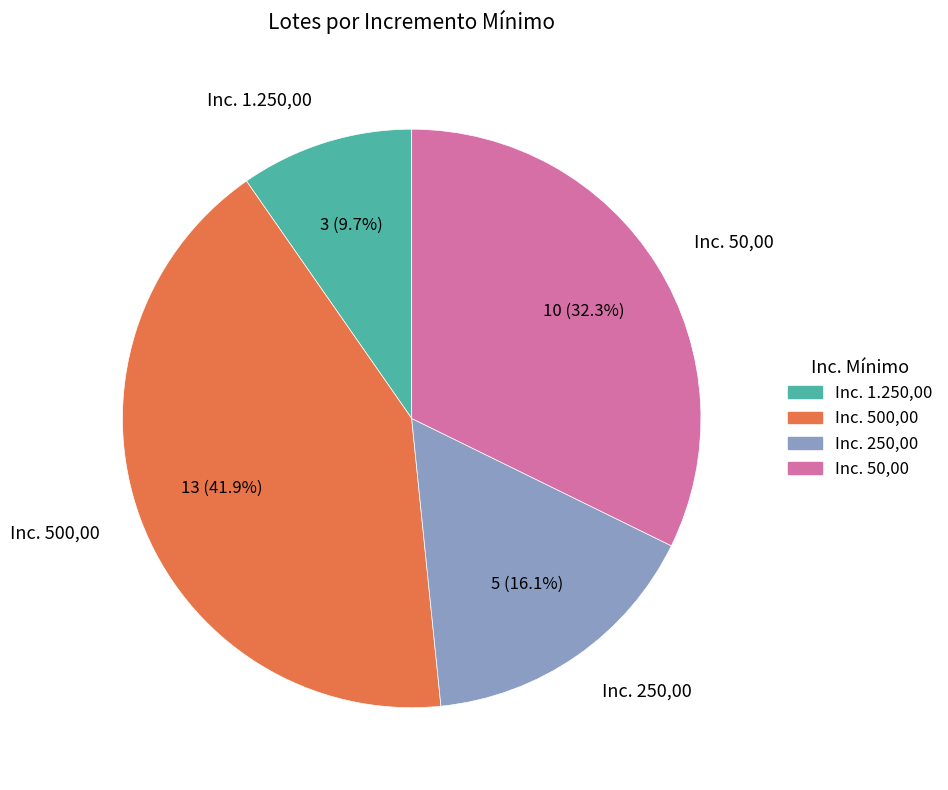

To the nearest percent, what is the difference between the largest and smallest slice percentages?

32%